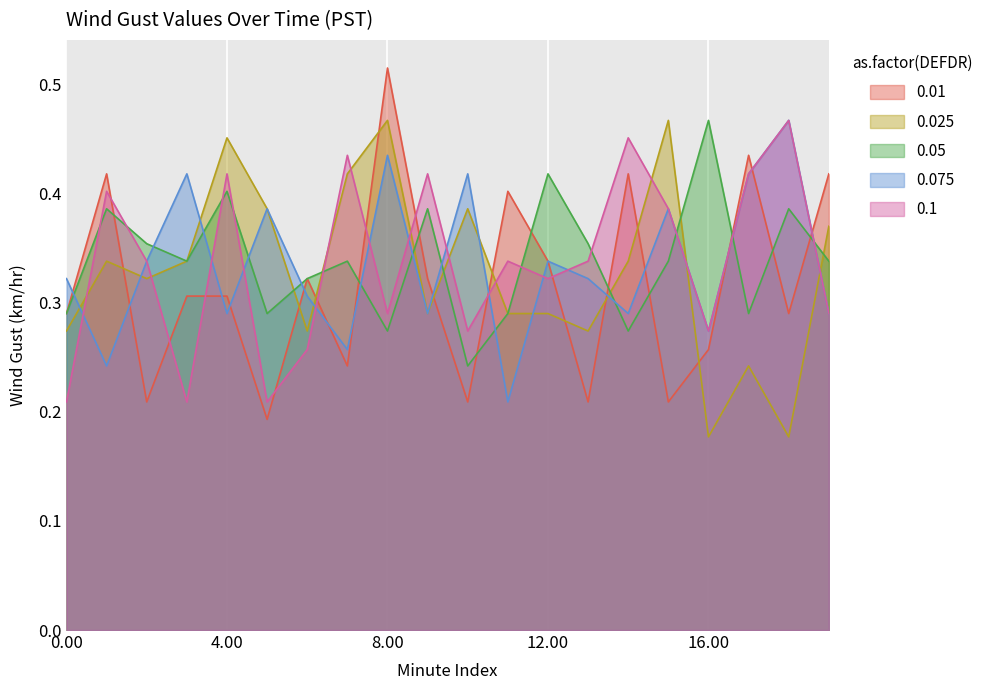

Which label corresponds to the largest value in the chart?

8.00